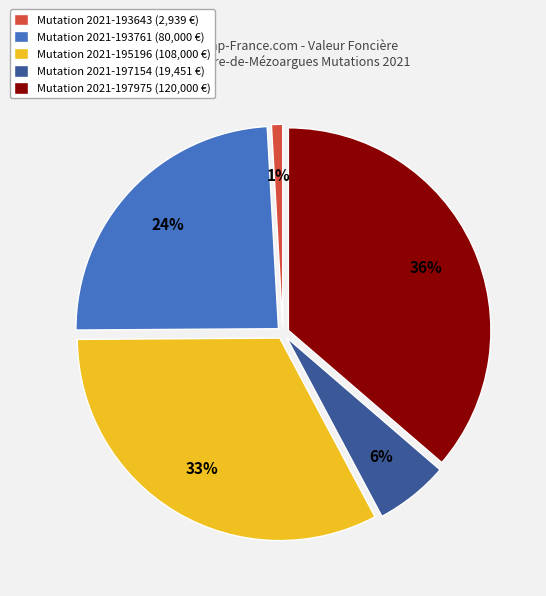

Which has a higher value, Mutation 2021-197154 (19,451 €) or Mutation 2021-197975 (120,000 €)?

Mutation 2021-197975 (120,000 €)